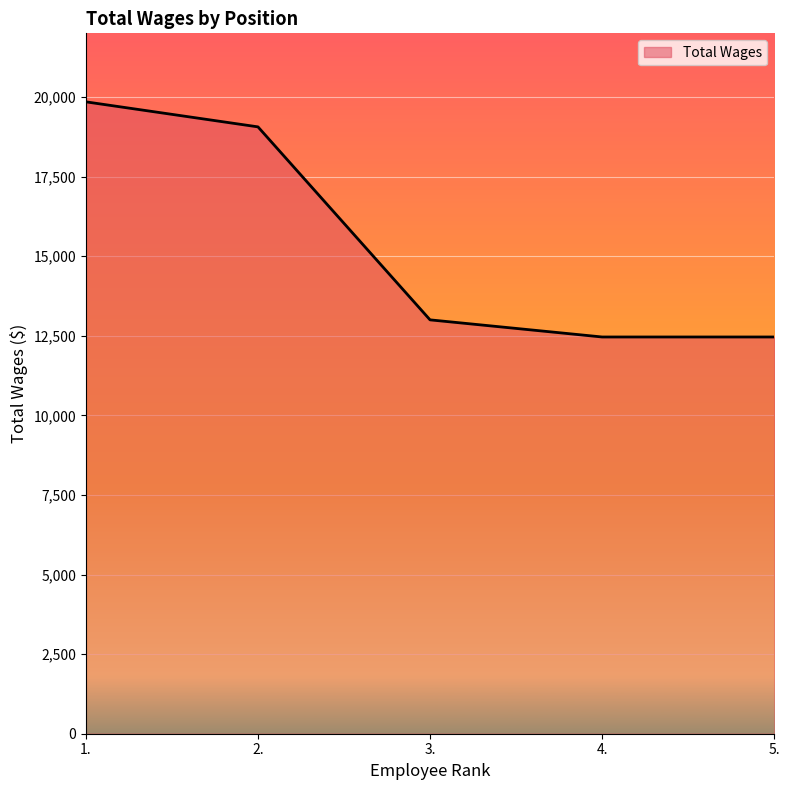

Where does the data first go above 13000?

1.